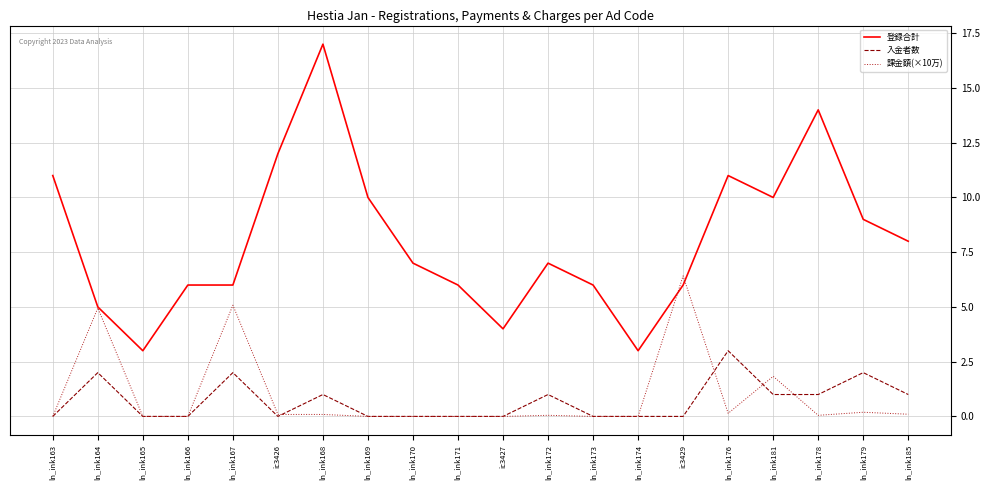

Which series has the widest spread of values?

登録合計